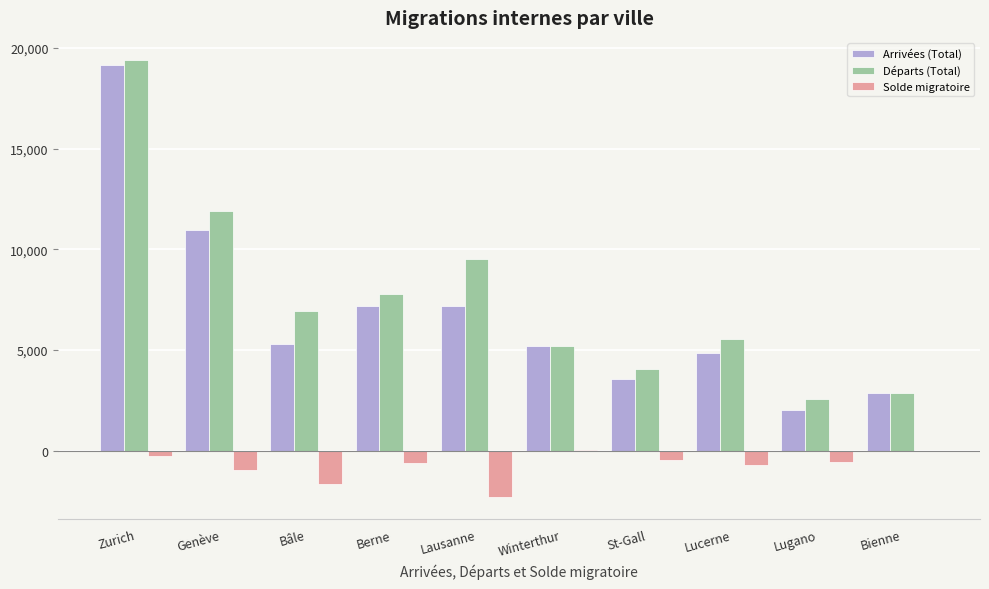

What is the total value across all series at Genève?

21922